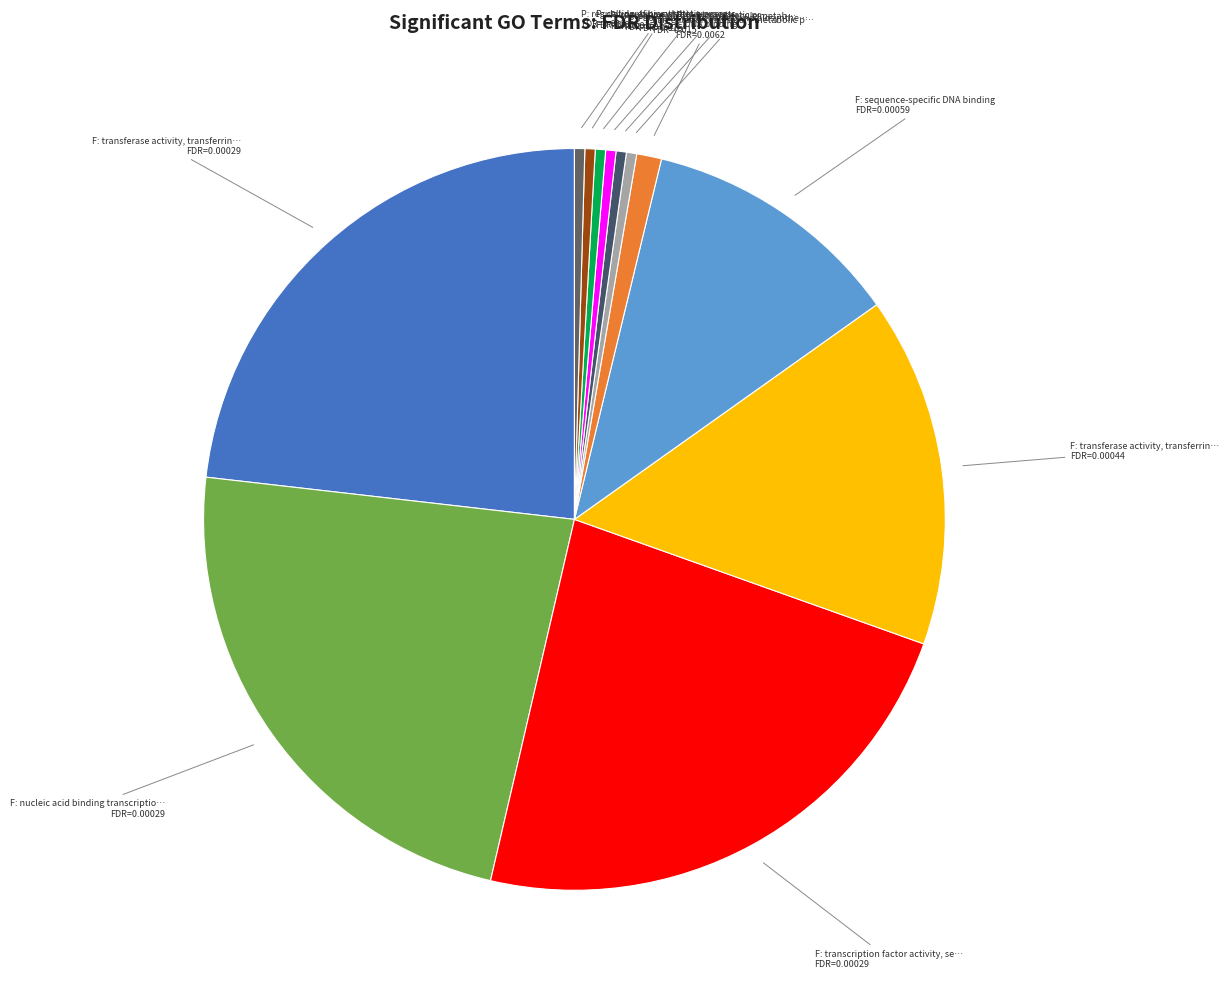

How many slices are in this pie chart?

12